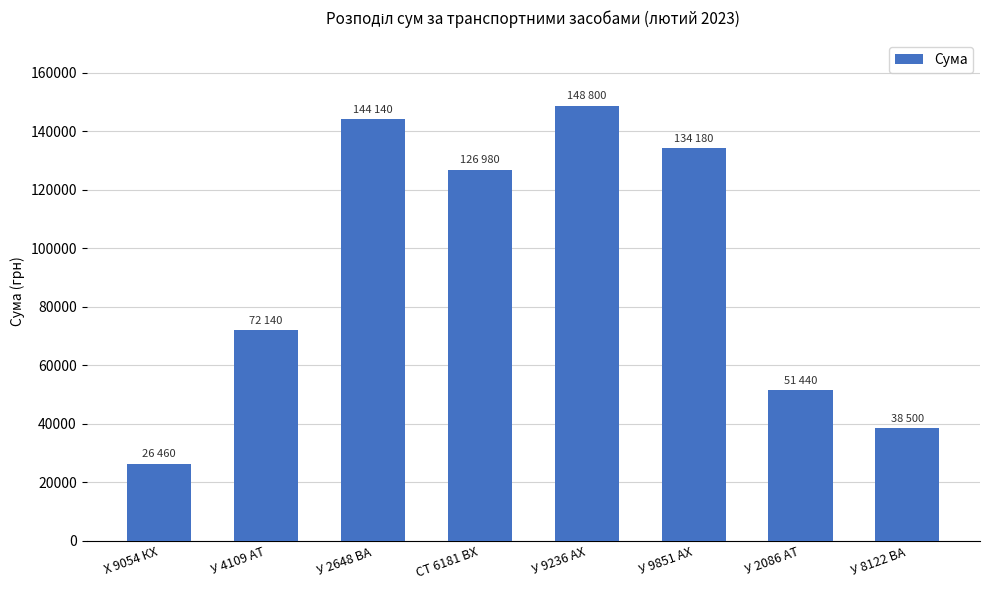

At which category does the chart reach its minimum across all series?

Х 9054 КХ